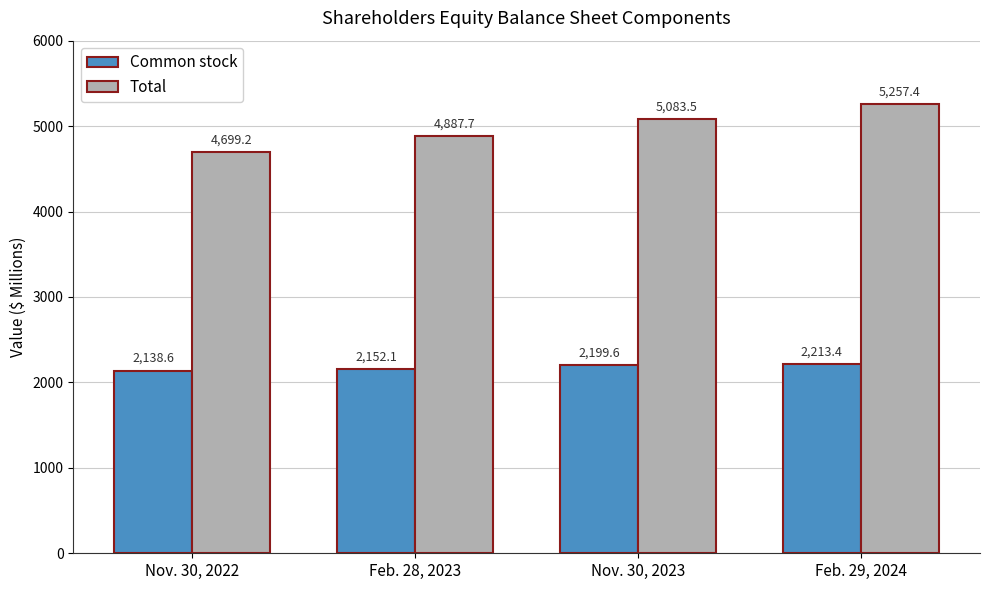

Is it true that Common stock equals 2199.6 at Nov. 30, 2023?

True